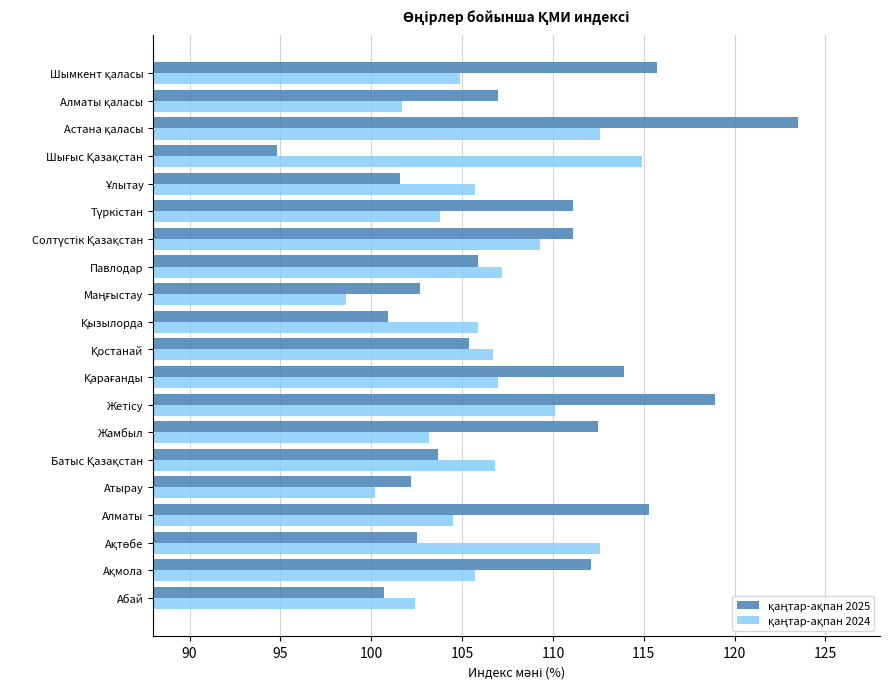

What is the maximum value shown in the chart?

123.5